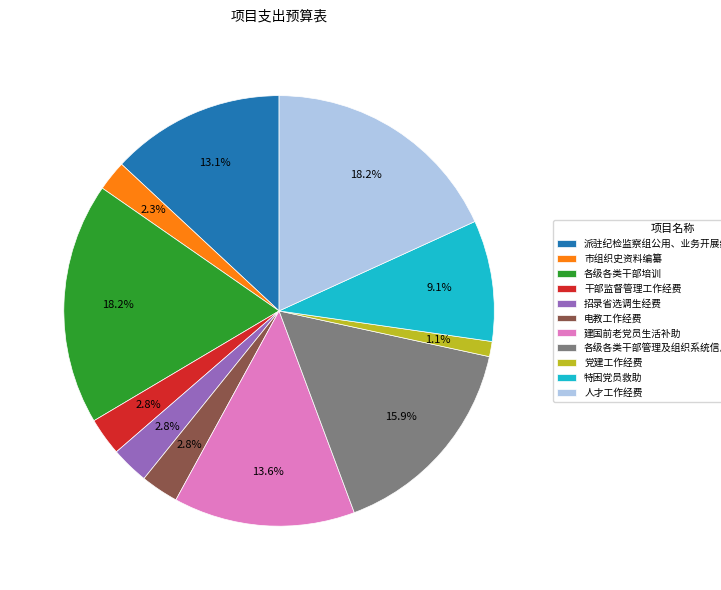

Does 招录省选调生经费 account for over 50% of the chart?

No